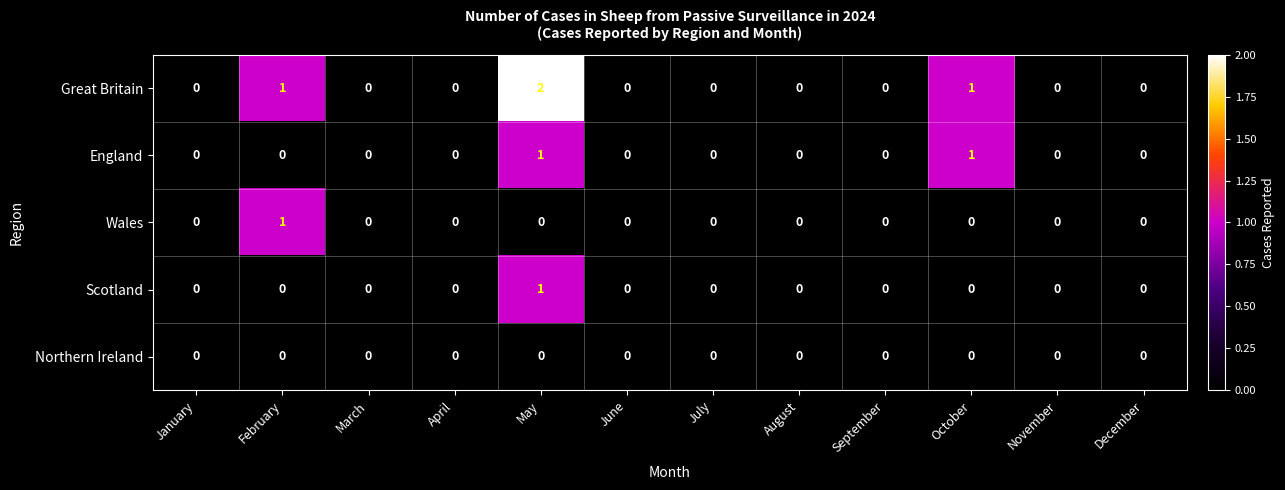

True or false: Scotland has a value of 0 at August.

True